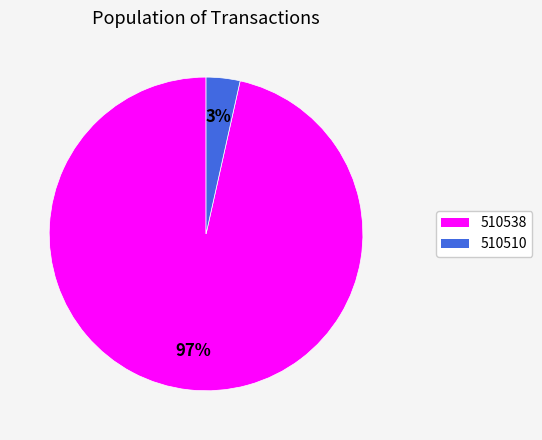

Between 510510 and 510538, which is larger?

510538